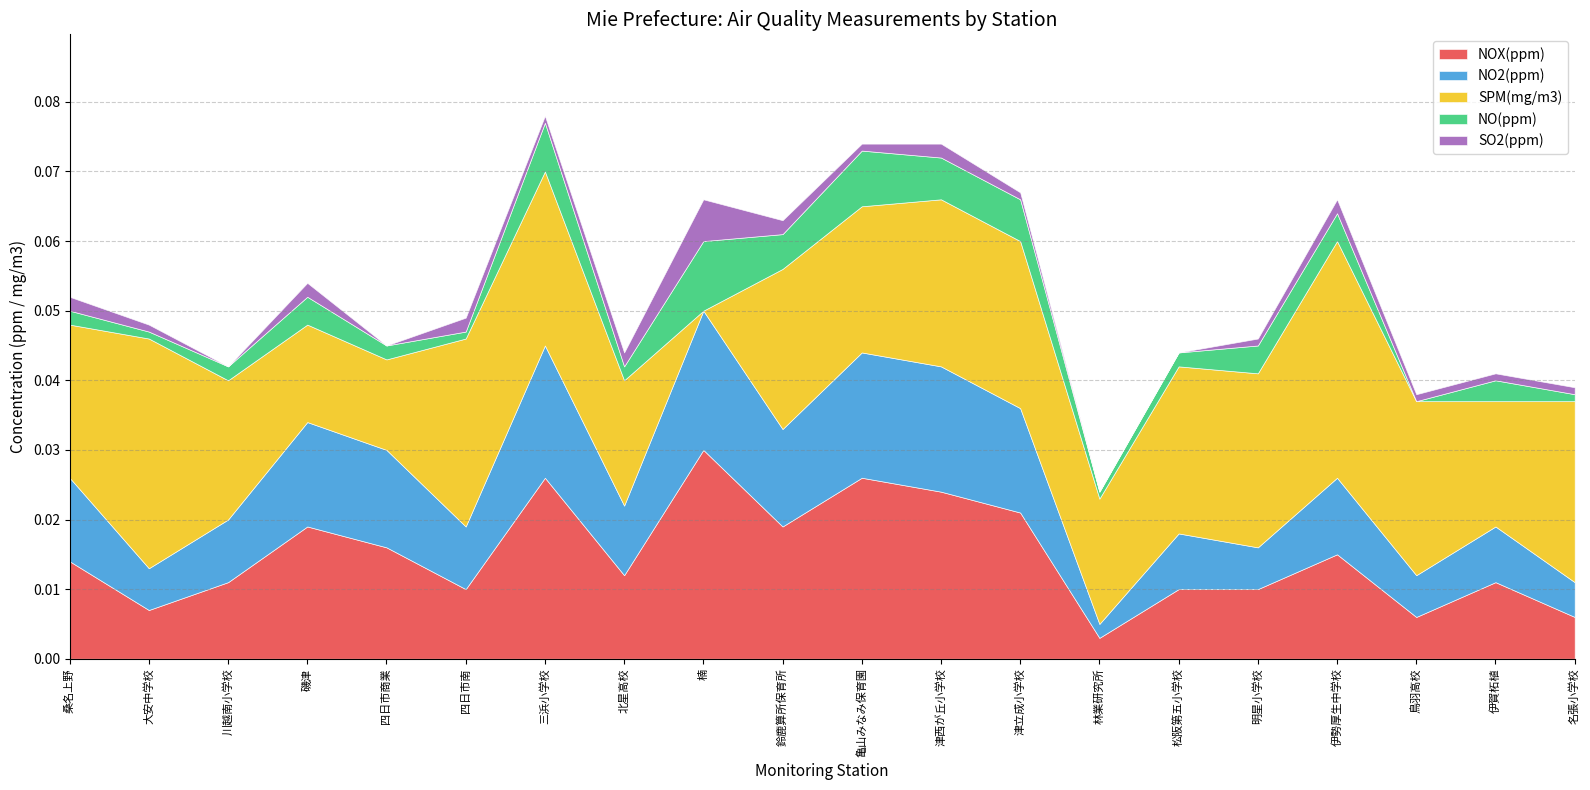

Which category has the lowest value across all series?

楠